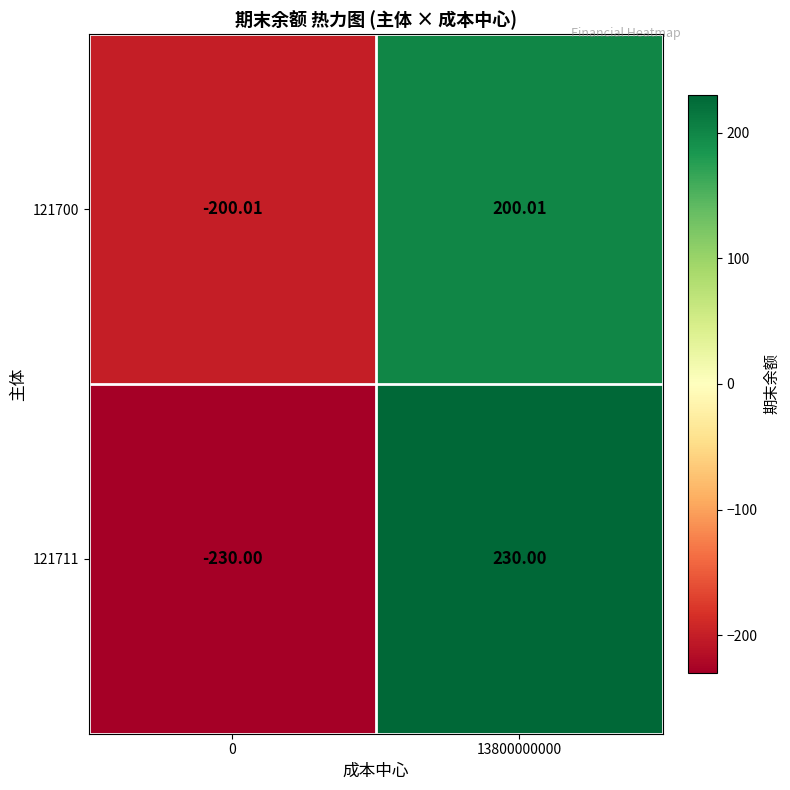

Is the value of 121711 at 0 greater than the value of 121700 at 0?

No